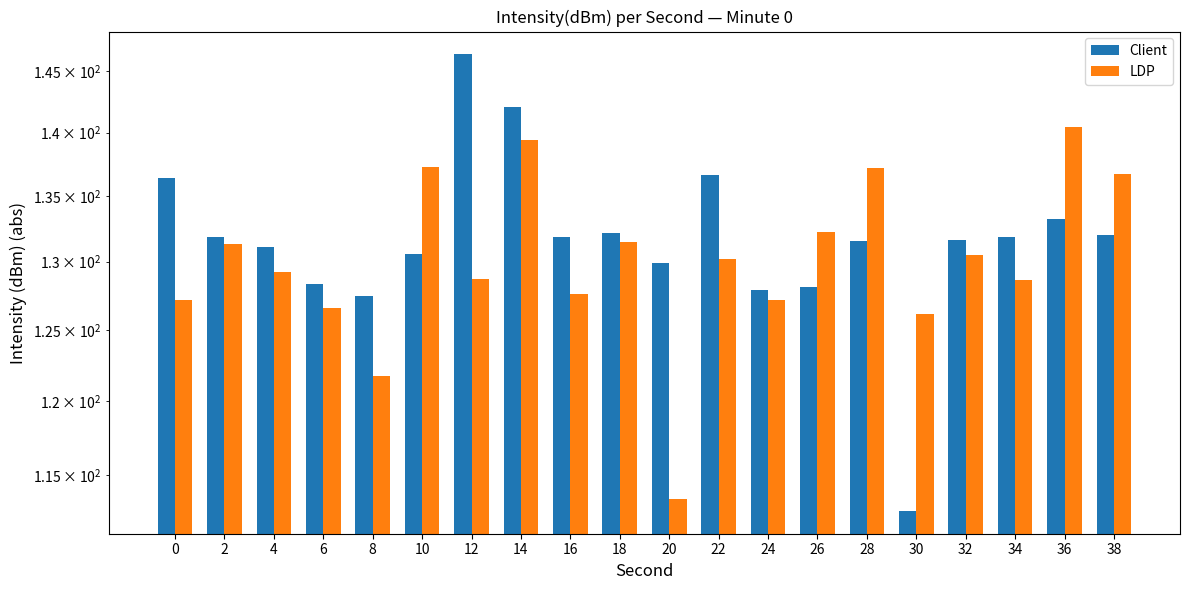

What is the approximate value of Client at 26?

128.1